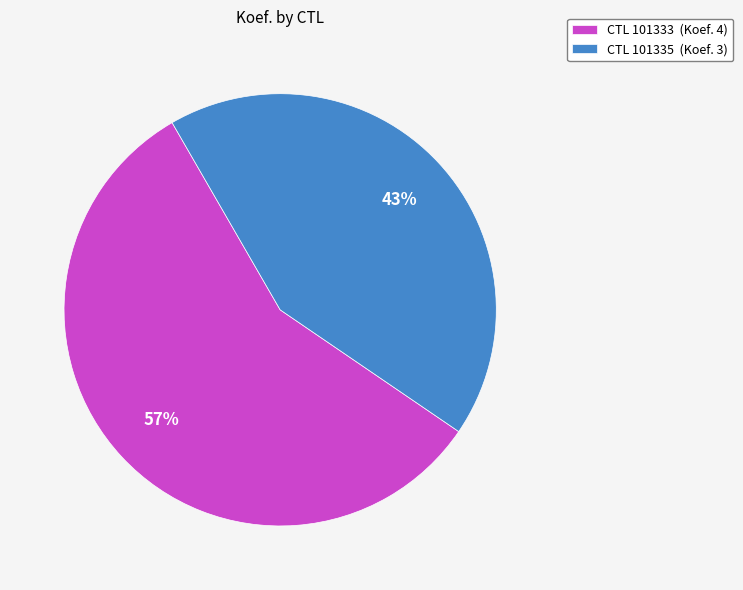

Which has a higher value, CTL 101335 (Koef. 3) or CTL 101333 (Koef. 4)?

CTL 101333 (Koef. 4)